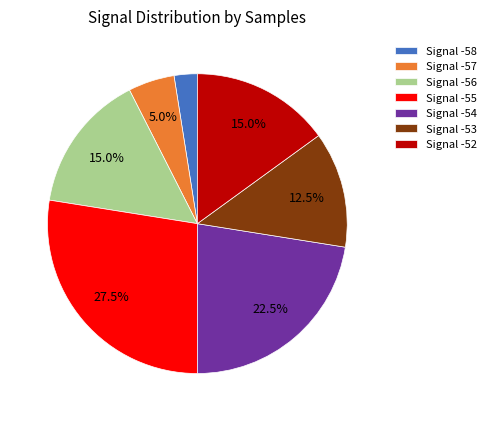

Which slice is the largest?

Signal -55